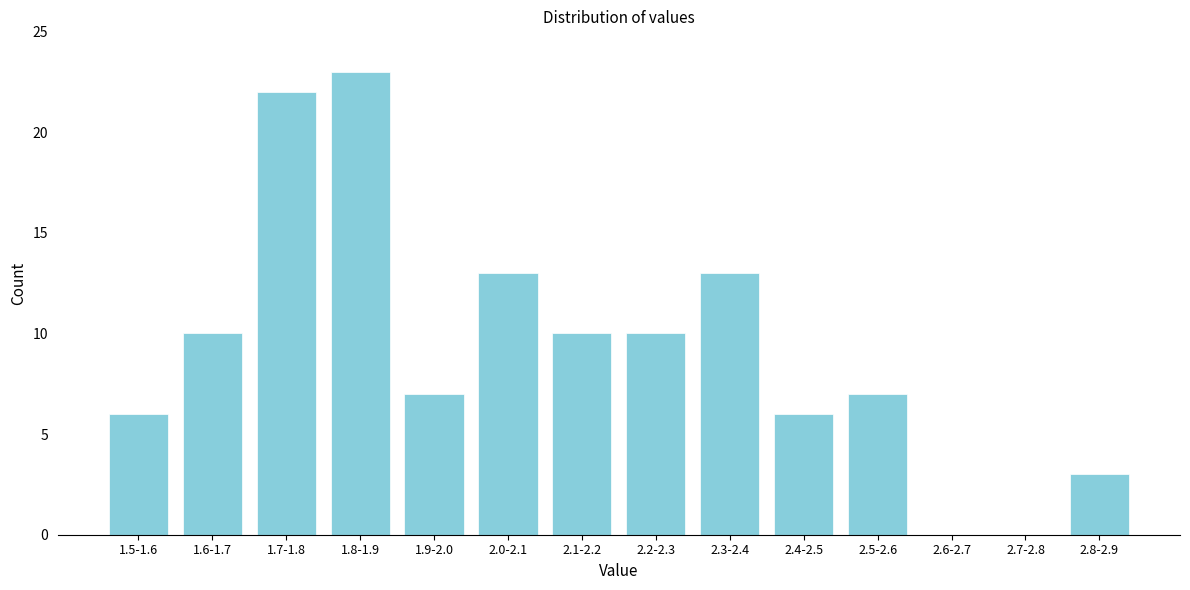

Reading left to right, extract all data points from this chart.

1.5-1.6=6	1.6-1.7=10	1.7-1.8=22	1.8-1.9=23	1.9-2.0=7	2.0-2.1=13	2.1-2.2=10	2.2-2.3=10	2.3-2.4=13	2.4-2.5=6	2.5-2.6=7	2.6-2.7=0	2.7-2.8=0	2.8-2.9=3